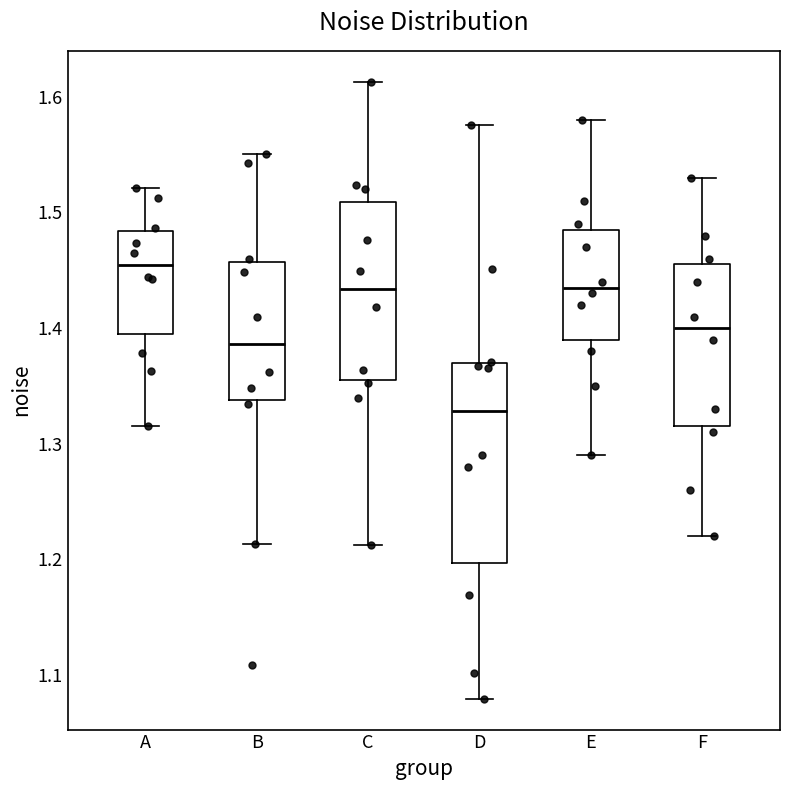

Which box is the tallest, from its lower edge to its upper edge?

D